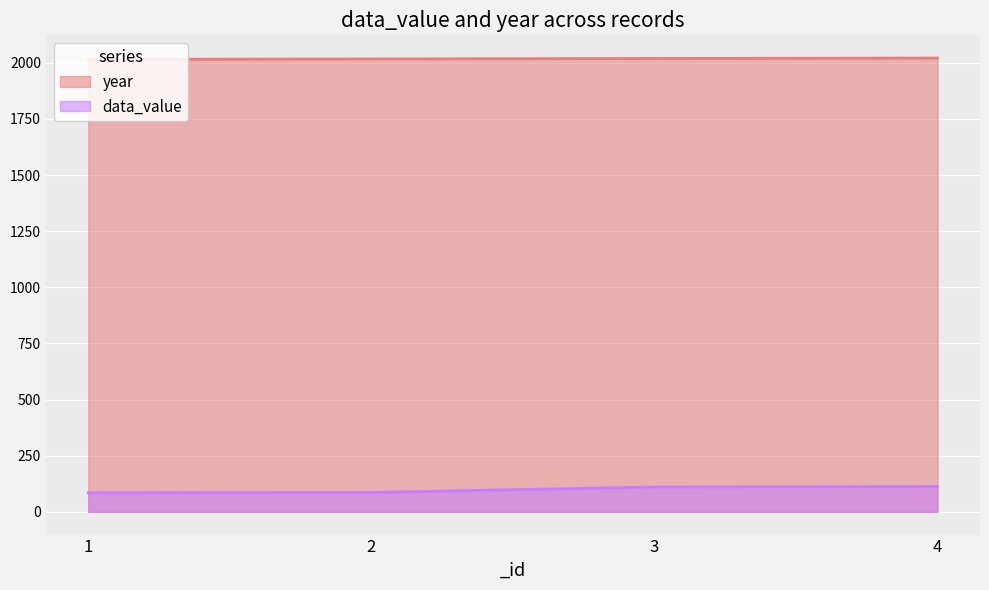

Which series has the widest spread of values?

data_value